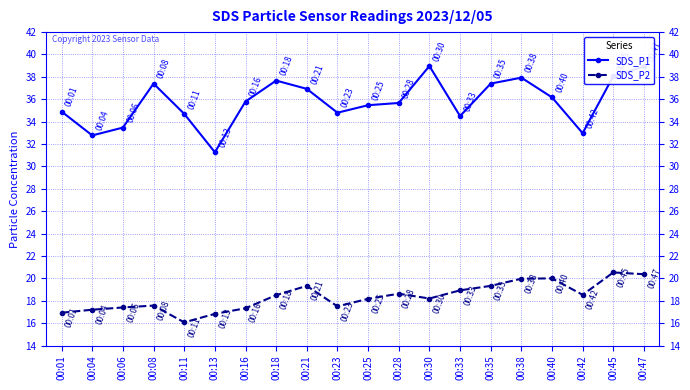

Which series has the widest spread of values?

SDS_P1